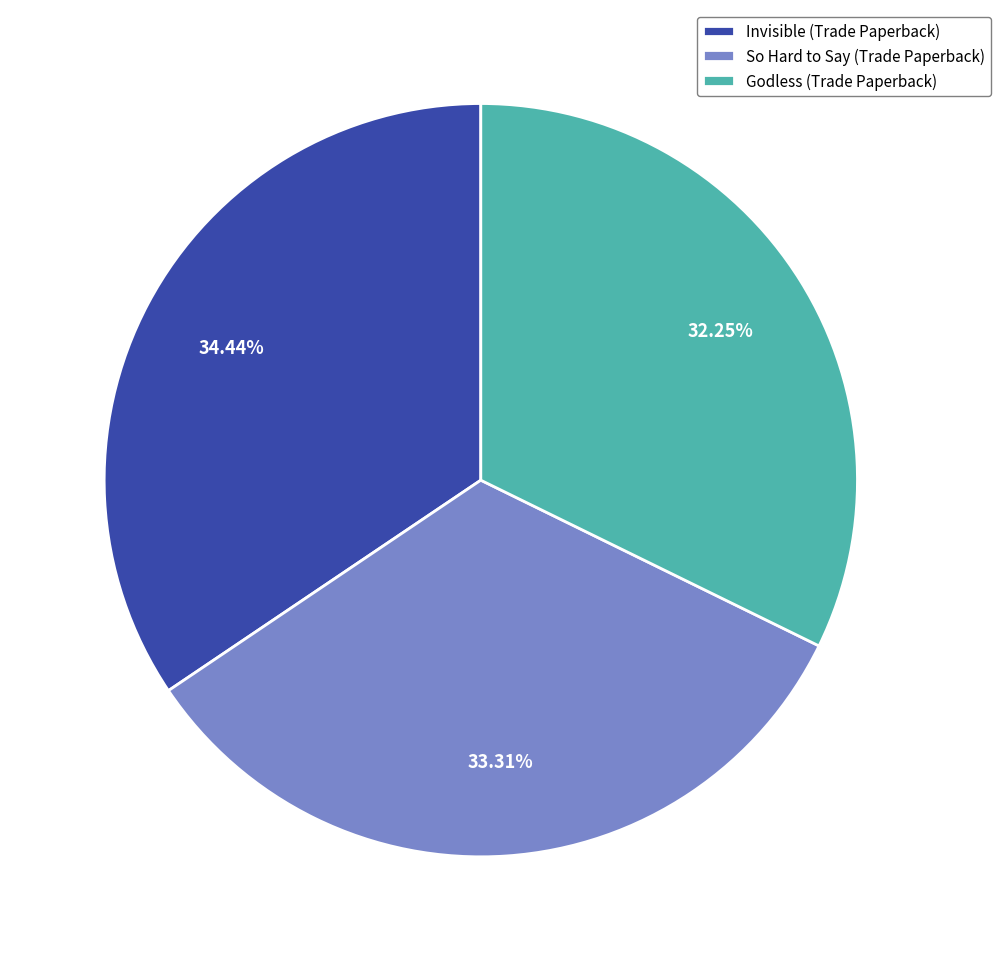

Count the number of slices in the pie.

3